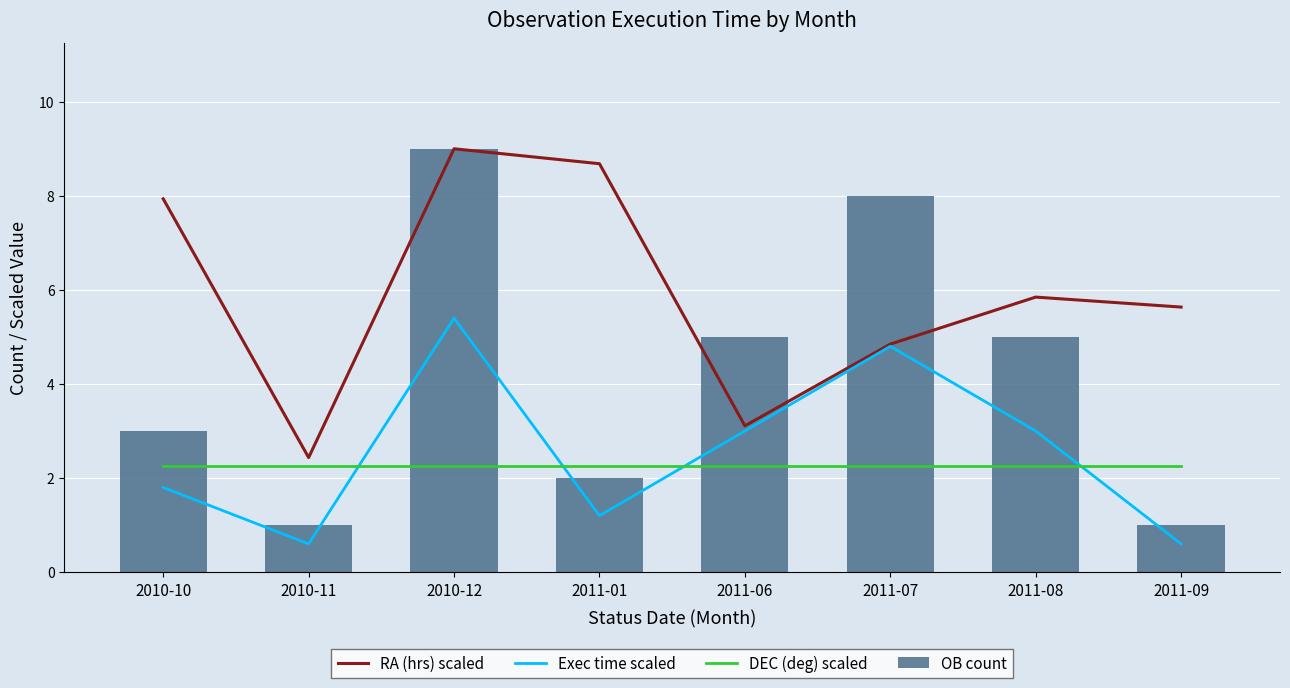

Reading right to left, extract all data points from this chart.

RA (hrs) scaled: 2011-09=5.6	2011-08=5.8	2011-07=4.8	2011-06=3.1	2011-01=8.7	2010-12=9.0	2010-11=2.4	2010-10=7.9
Exec time scaled: 2011-09=0.6	2011-08=3.0	2011-07=4.8	2011-06=3.0	2011-01=1.2	2010-12=5.4	2010-11=0.6	2010-10=1.8
DEC (deg) scaled: 2011-09=2.3	2011-08=2.3	2011-07=2.3	2011-06=2.3	2011-01=2.3	2010-12=2.3	2010-11=2.3	2010-10=2.3
OB count: 2011-09=1.0	2011-08=5.0	2011-07=8.0	2011-06=5.0	2011-01=2.0	2010-12=9.0	2010-11=1.0	2010-10=3.0